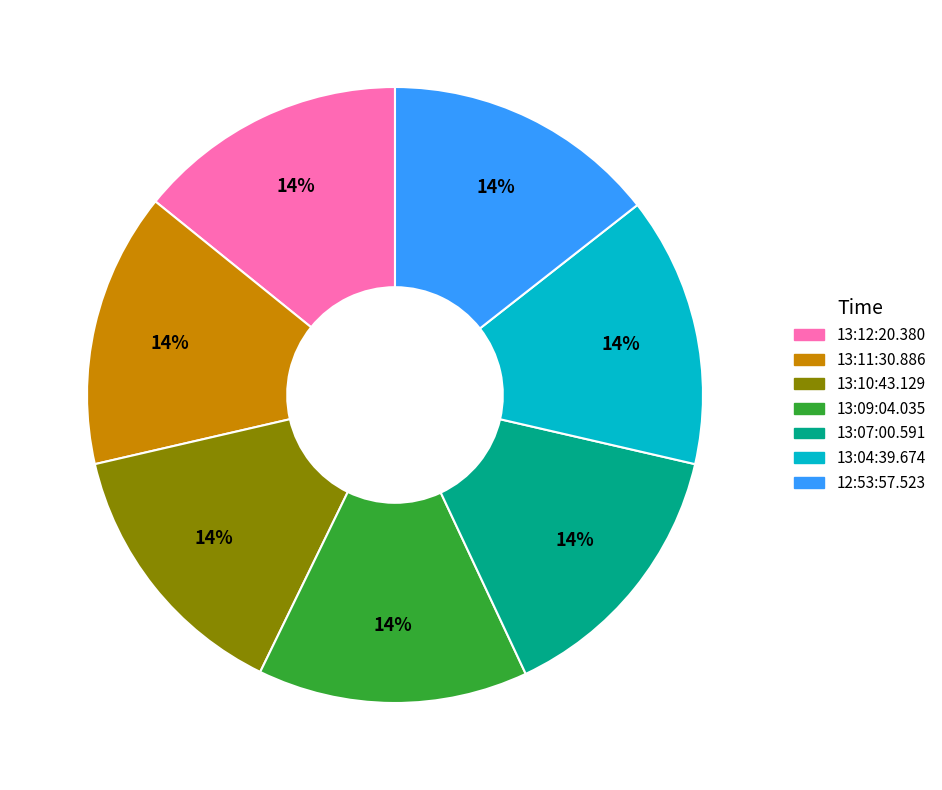

To the nearest percent, what is the average slice percentage?

14%